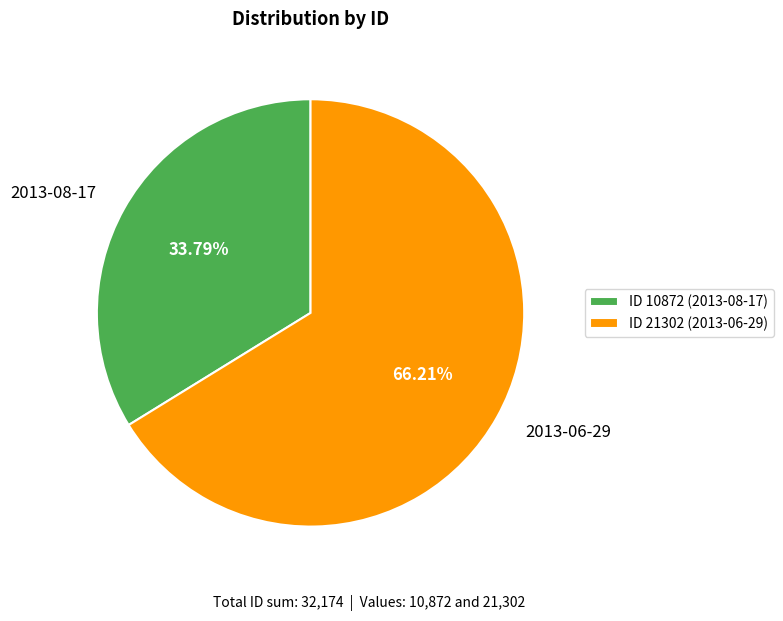

The 2013-08-17 slice represents 34% of the pie. True or false?

True